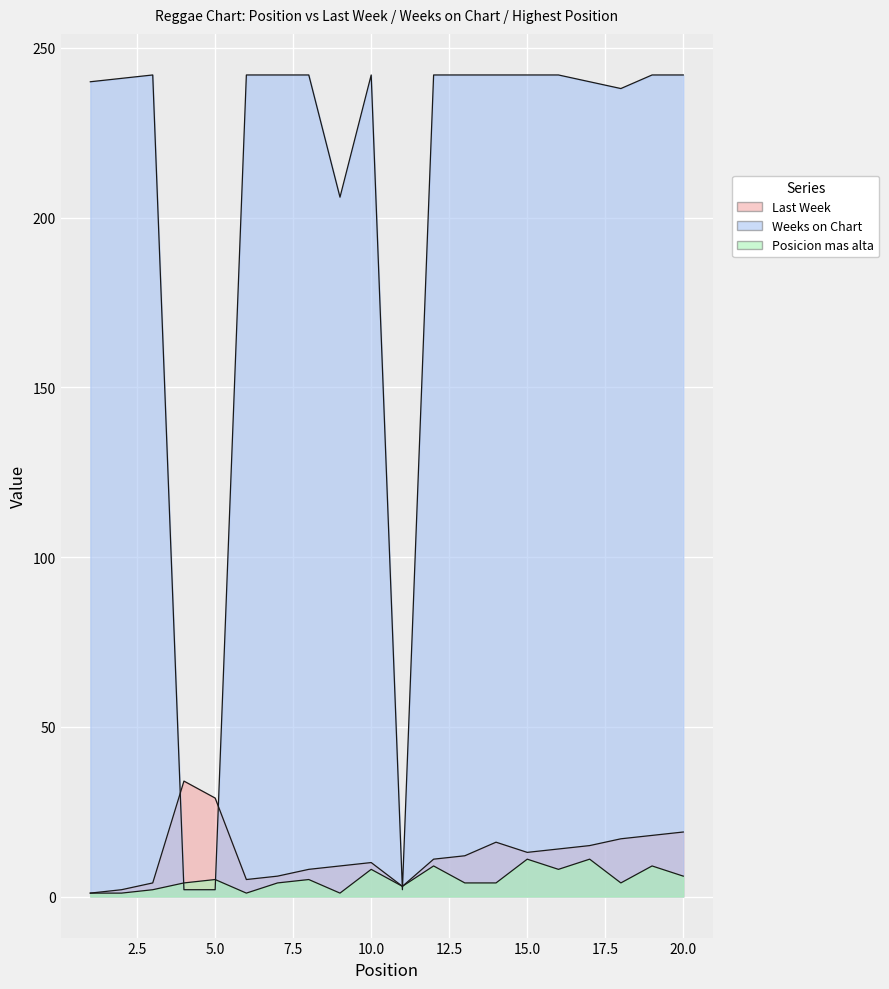

Rank the categories by Last Week value from lowest to highest.

1, 2, 11, 3, 6, 7, 8, 9, 10, 12, 13, 15, 16, 17, 14, 18, 19, 20, 5, 4